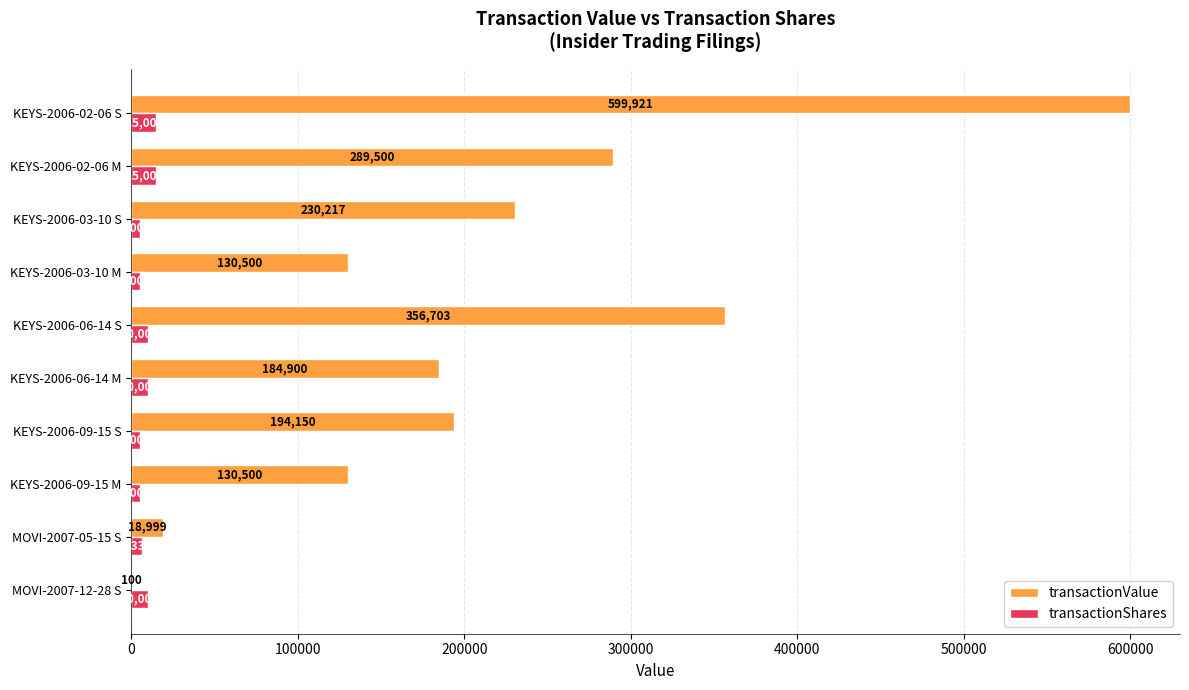

What are all the series names shown in the legend?

transactionValue, transactionShares